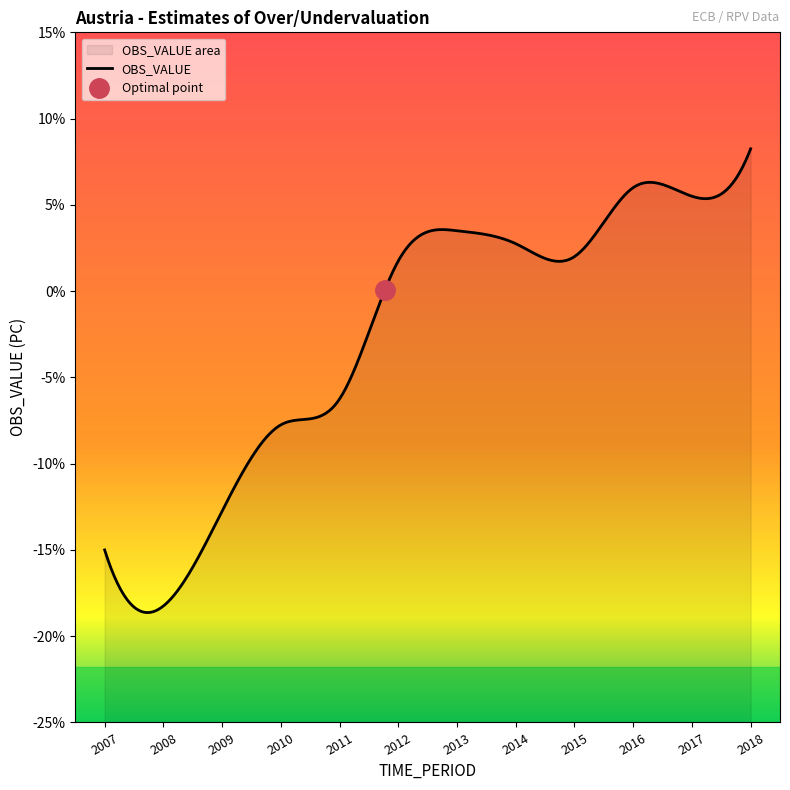

Is it true that the value at 2013 is 3.5?

True